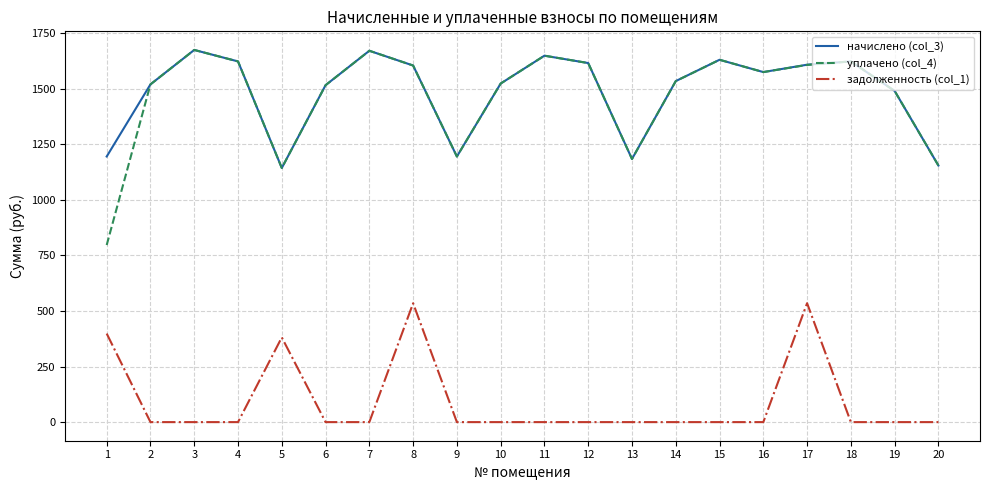

What is the sum of the уплачено (col_4) values at 9 and 3?

2868.5